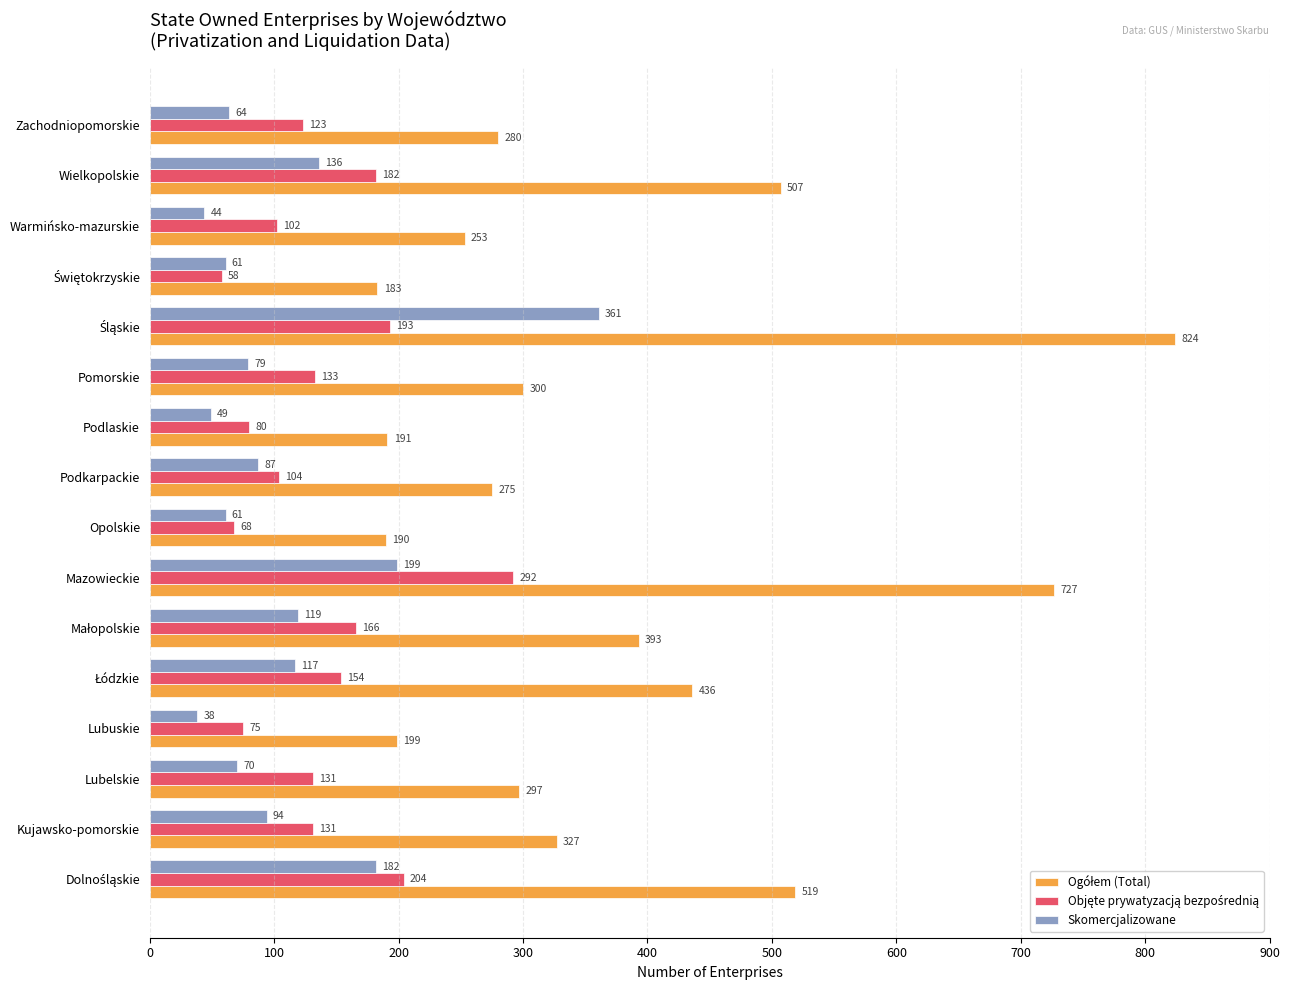

What is the difference between the Skomercjalizowane values at Lubelskie and Zachodniopomorskie?

6